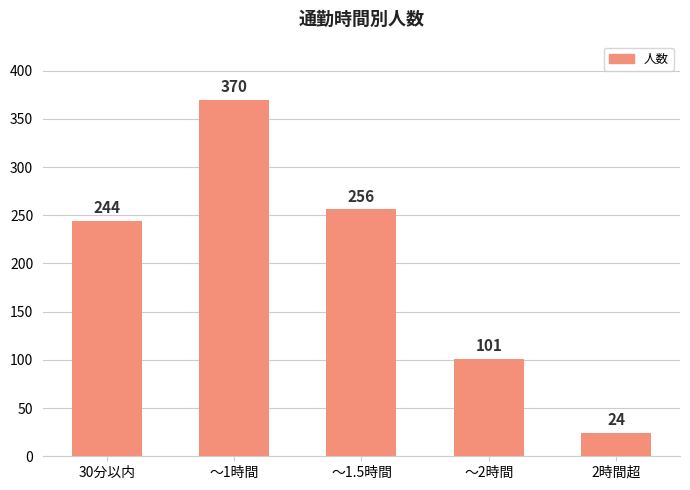

Reading right to left, extract all data points from this chart.

24	101	256	370	244